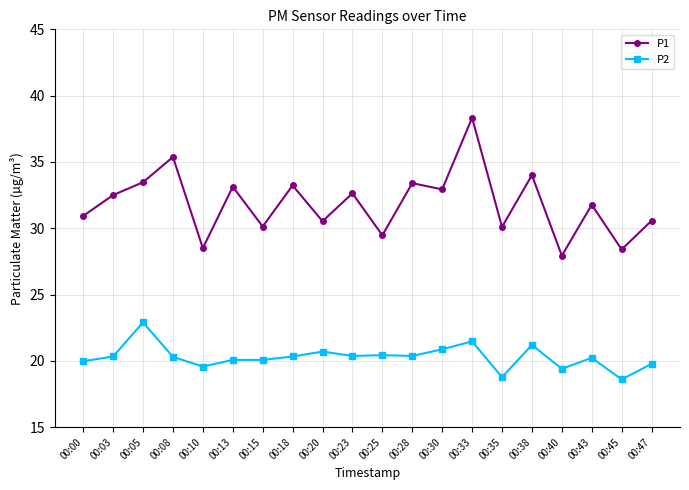

True or false: P2 and P1 intersect in this chart.

False